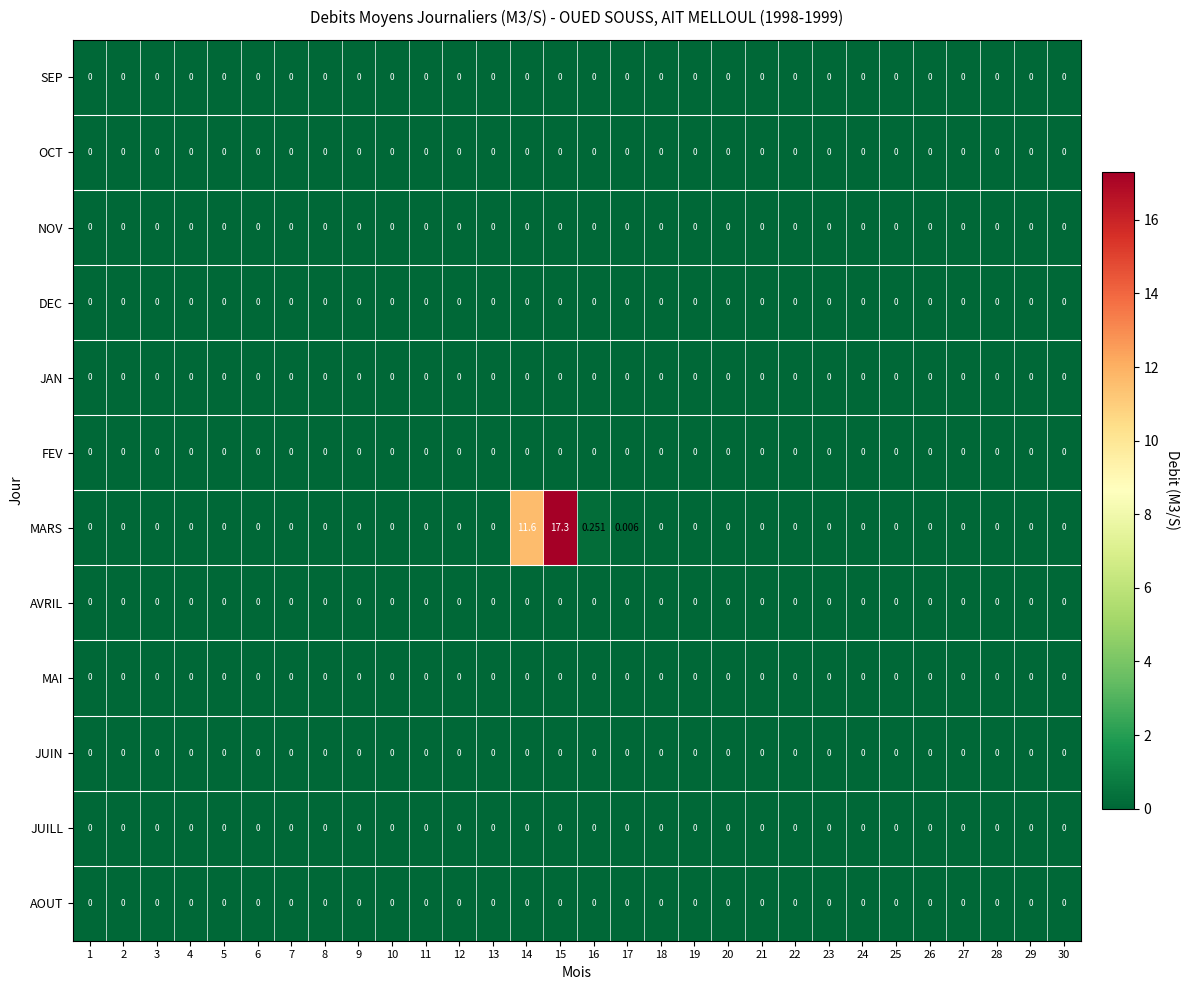

Which series has the widest spread of values?

MARS